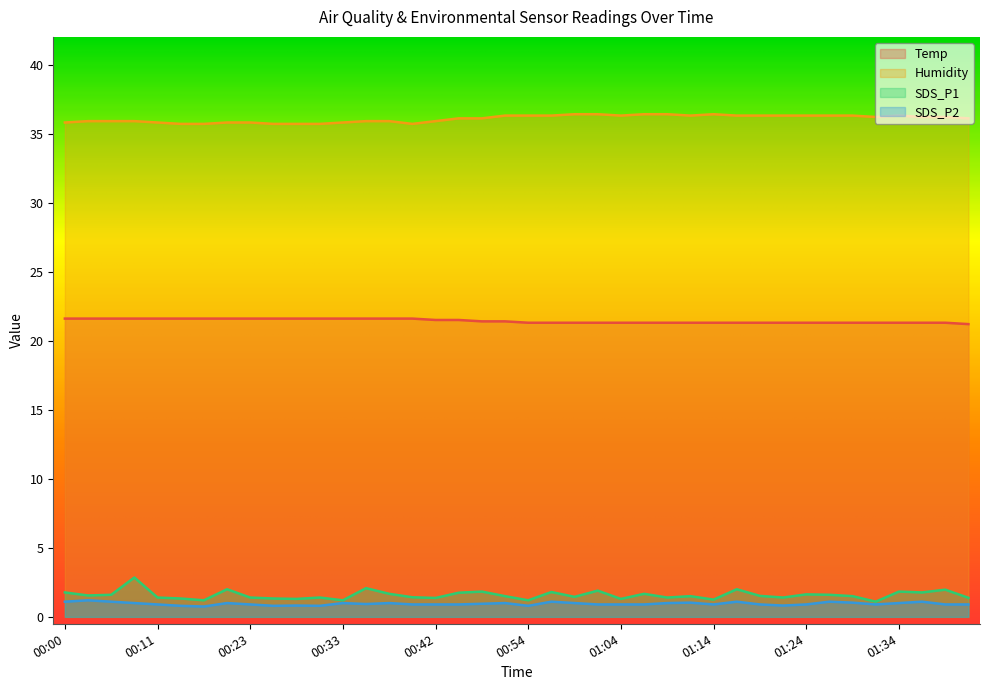

Is the value of SDS_P1 at 01:31 greater than the value of SDS_P2 at 01:09?

Yes